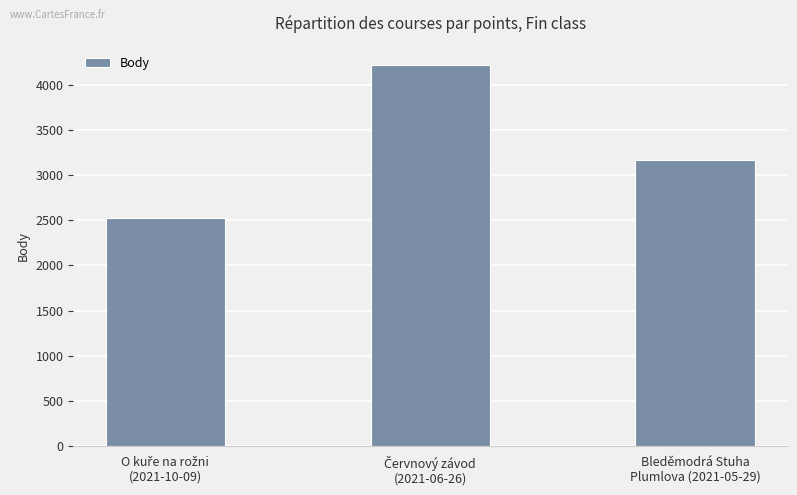

How many categories are shown in the chart?

3